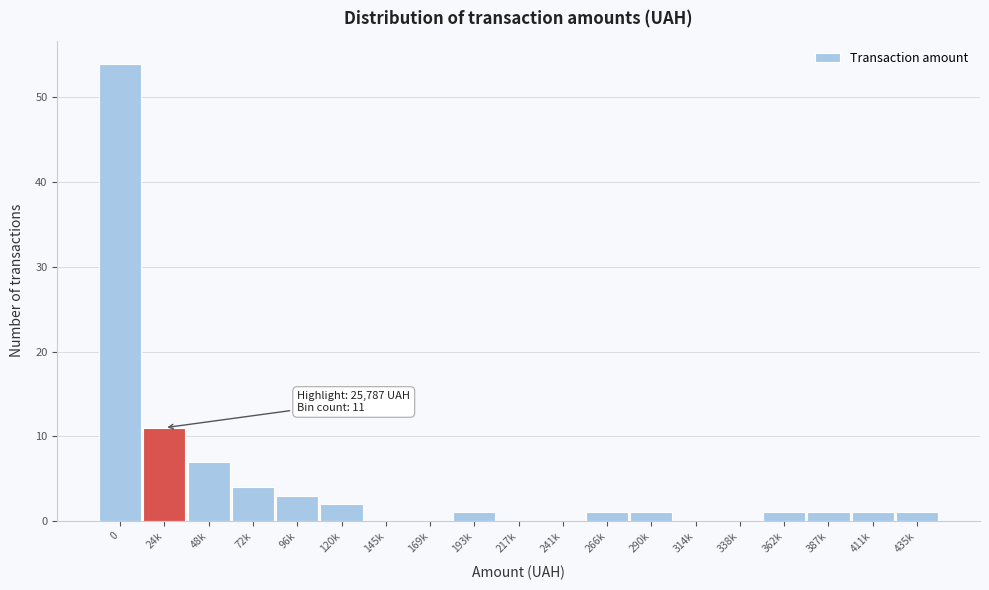

Reading left to right, transcribe all the data shown in this chart.

0=54	24k=11	48k=7	72k=4	96k=3	120k=2	145k=0	169k=0	193k=1	217k=0	241k=0	266k=1	290k=1	314k=0	338k=0	362k=1	387k=1	411k=1	435k=1